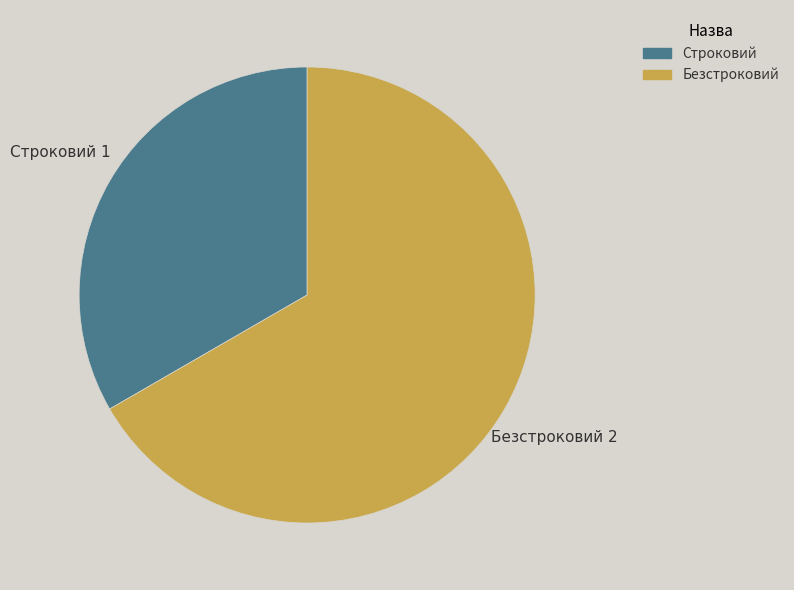

Which has a higher value, Строковий or Безстроковий?

Безстроковий